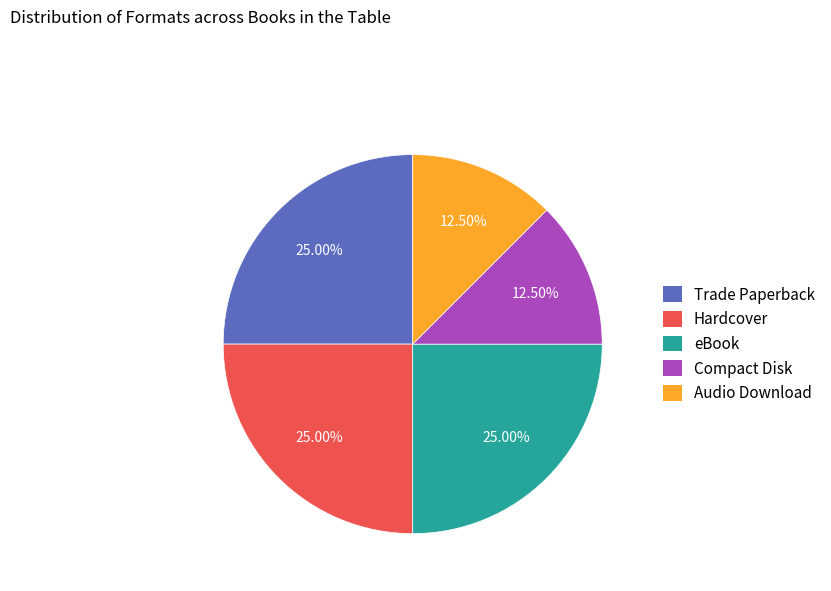

To the nearest percent, what is the difference between the Compact Disk and Trade Paperback slice percentages?

12%